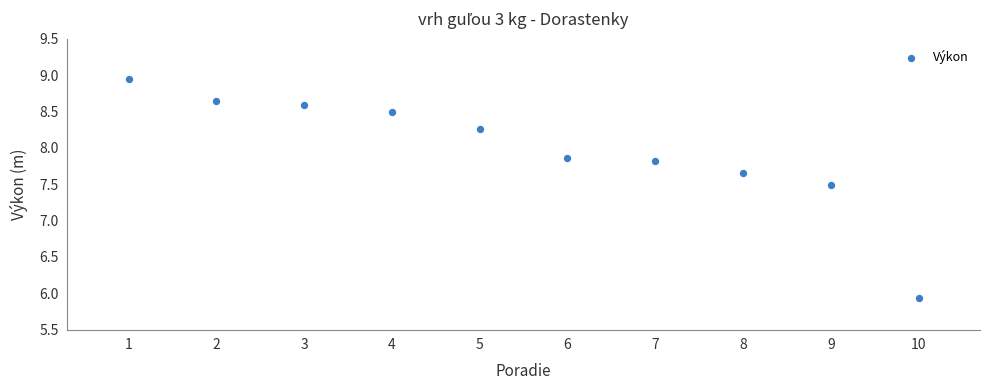

What Y value in the scatter plot is closest to 7?

7.5